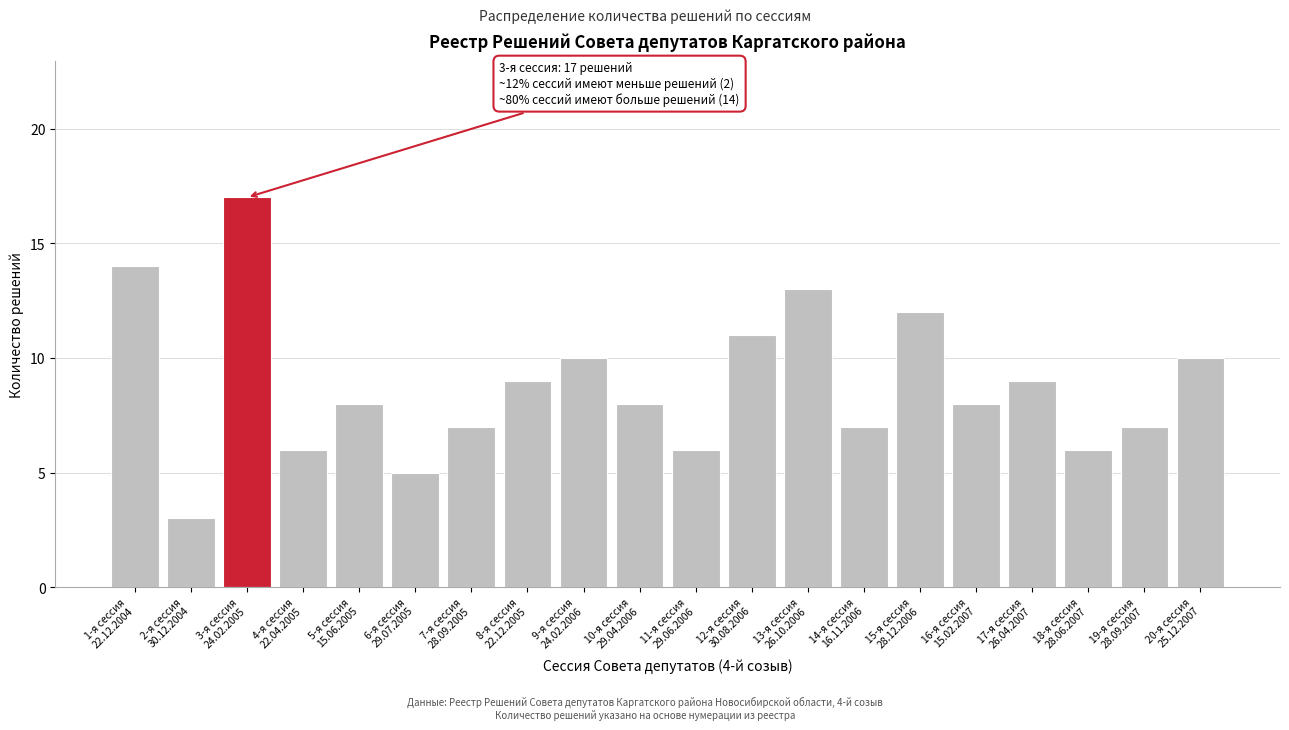

Reading left to right, what are all the values shown in this chart?

14	3	17	6	8	5	7	9	10	8	6	11	13	7	12	8	9	6	7	10